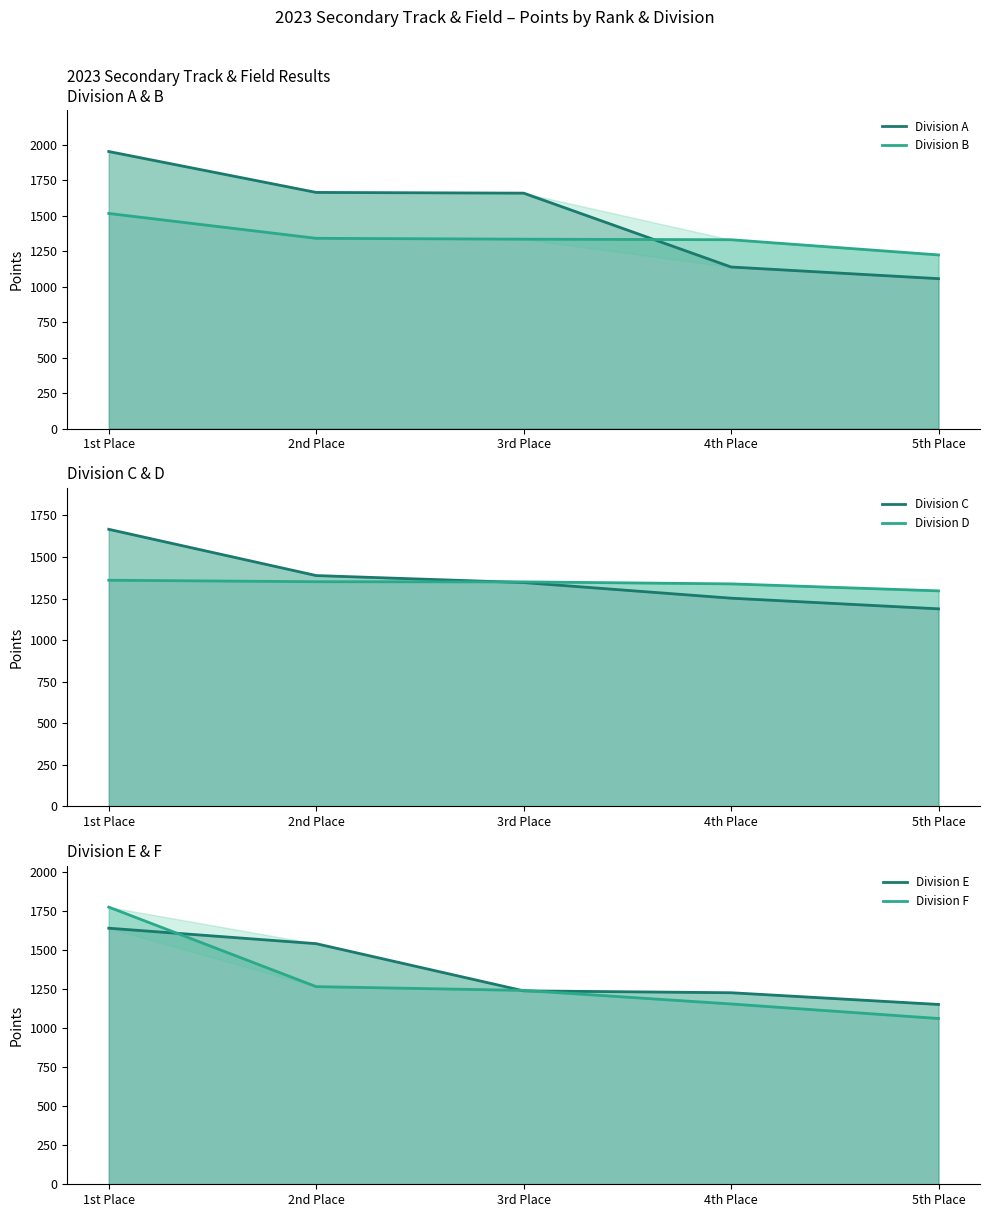

Rank the series by their maximum value, from lowest to highest.

Division D line, Division B line, Division E line, Division C line, Division F line, Division A line